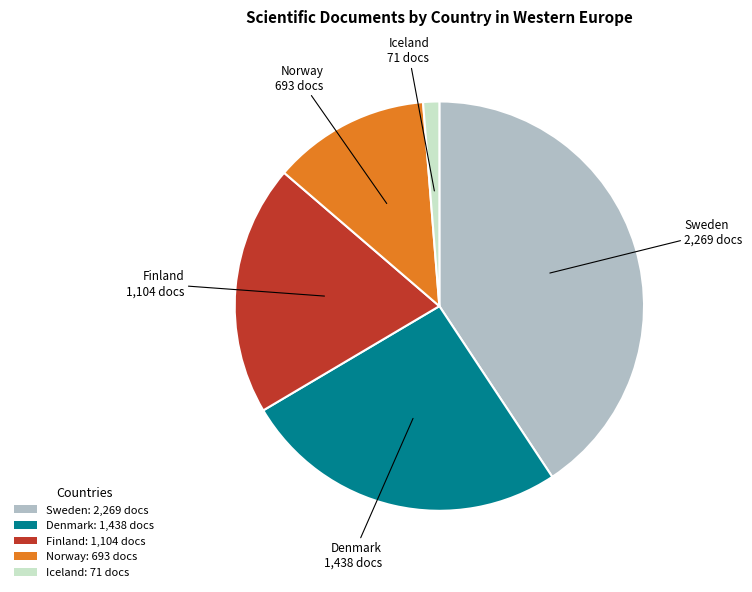

What is the smallest slice in the pie chart?

Iceland